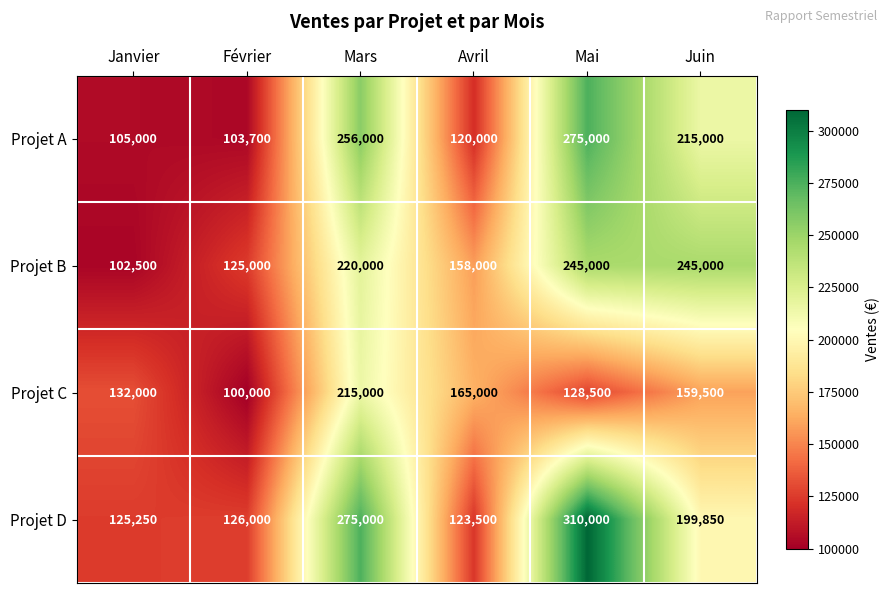

Which category has the lowest value across all series?

Février